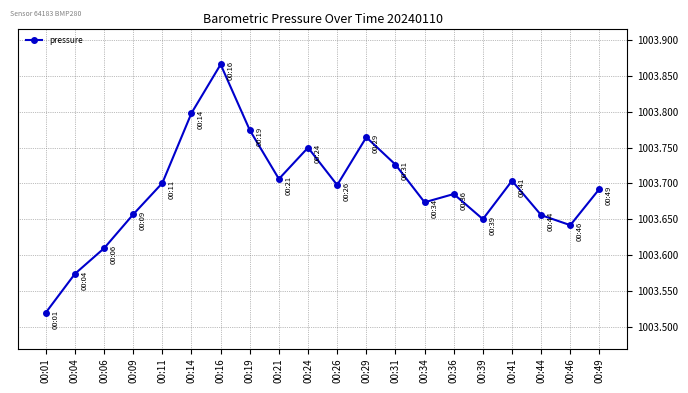

Which has a higher value, 00:21 or 00:16?

00:16